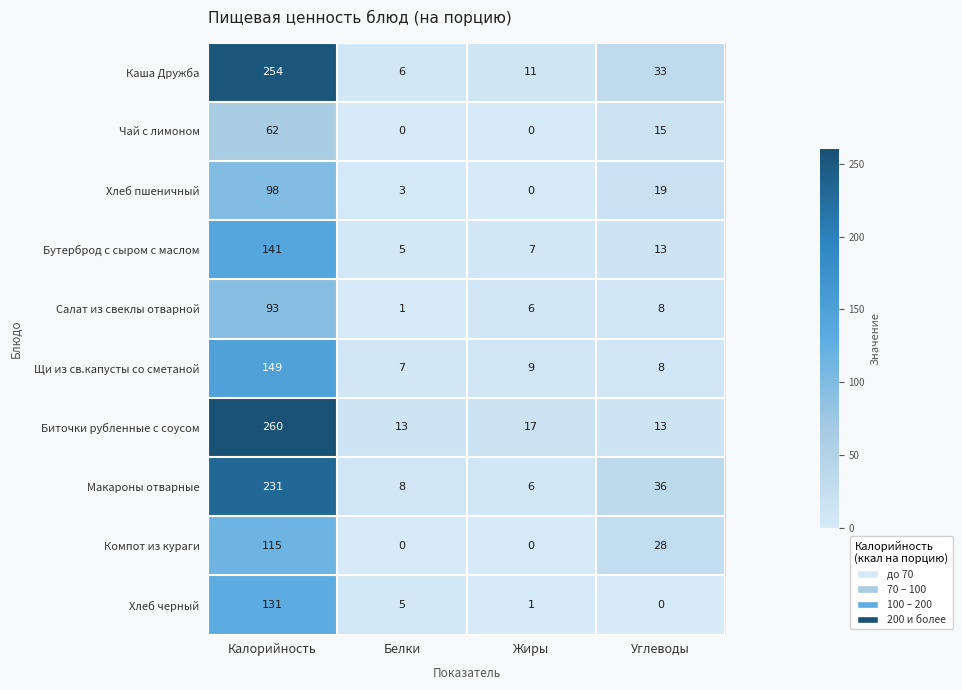

What is the sum of the Чай с лимоном values at Белки and Калорийность?

62